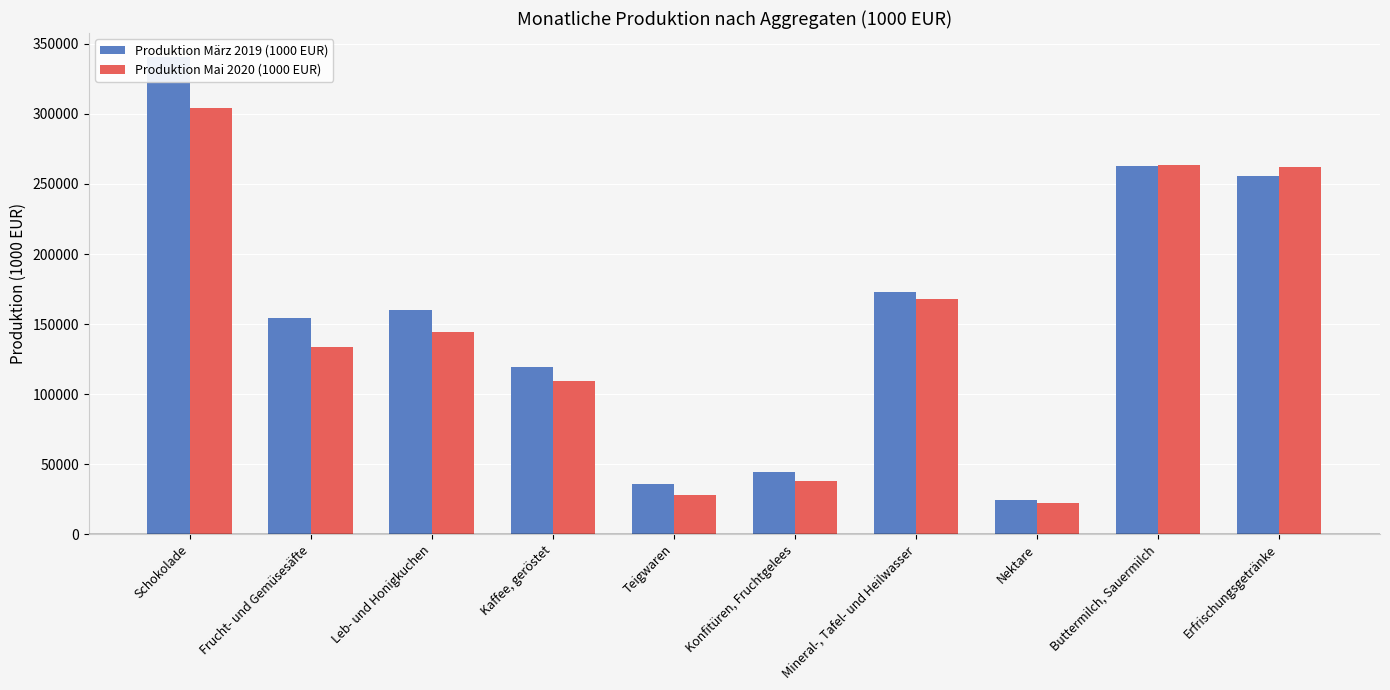

Is the value of Produktion Mai 2020 (1000 EUR) at Kaffee, geröstet greater than the value of Produktion März 2019 (1000 EUR) at Mineral-, Tafel- und Heilwasser?

No